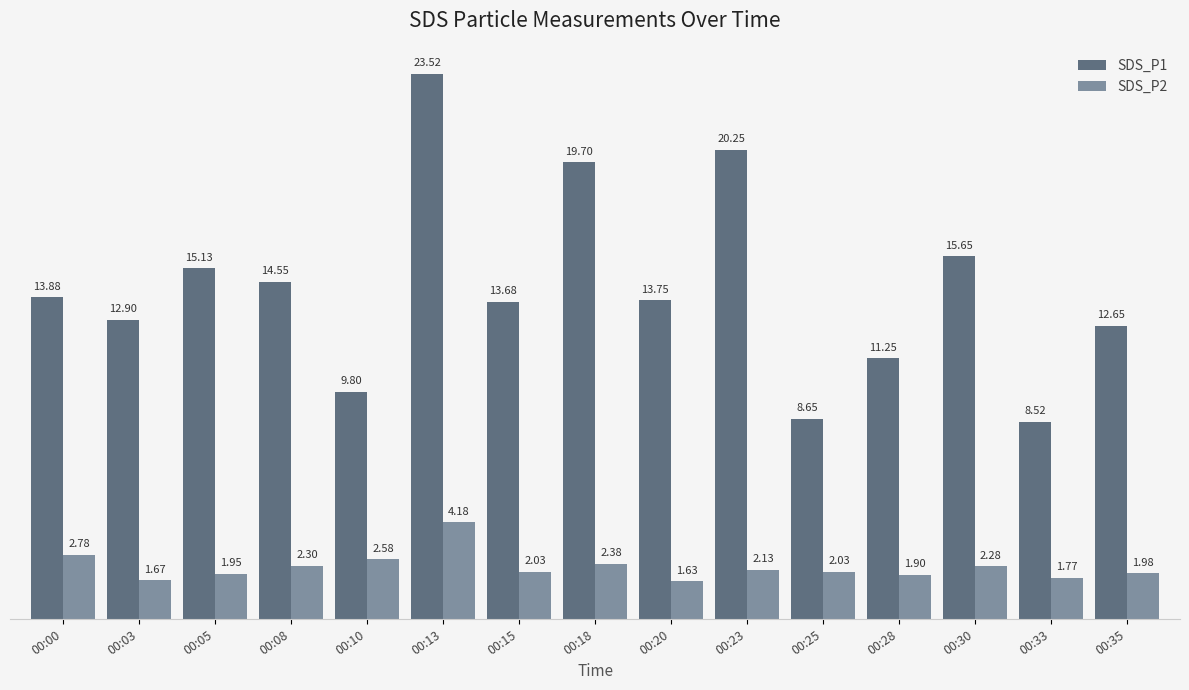

What are all the series names shown in the legend?

SDS_P1, SDS_P2